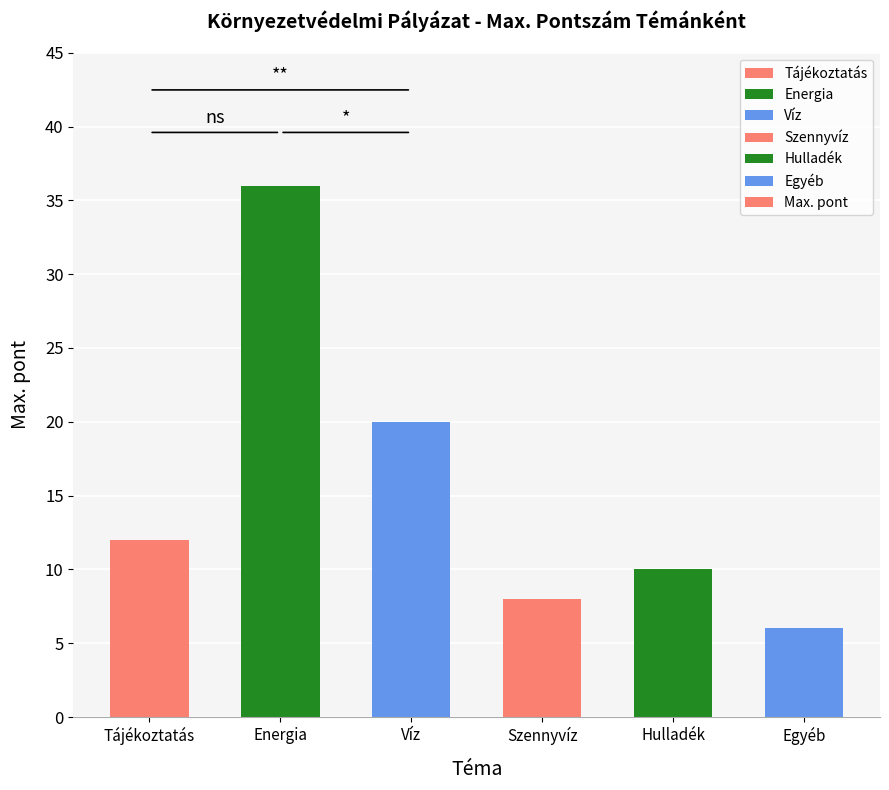

List the labels in order of value, smallest first.

Egyéb, Szennyvíz, Hulladék, Tájékoztatás, Víz, Energia